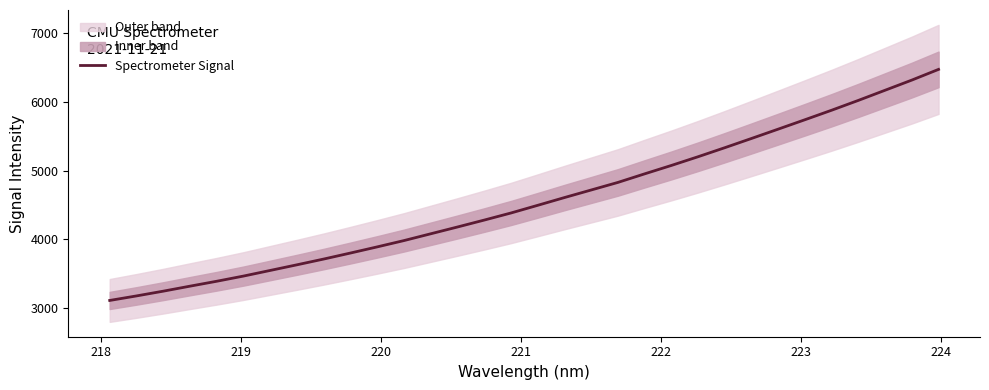

What is the minimum value for Spectrometer Signal?

3113.9